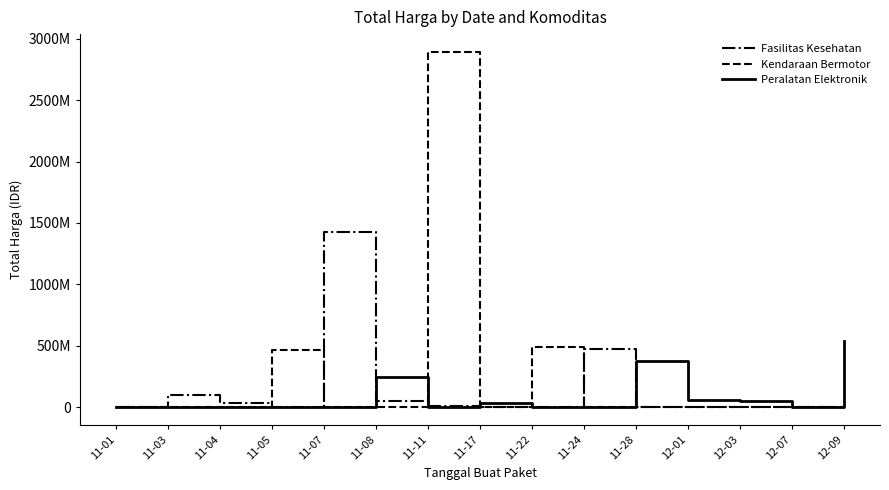

What are all the series names shown in the legend?

Fasilitas Kesehatan, Kendaraan Bermotor, Peralatan Elektronik